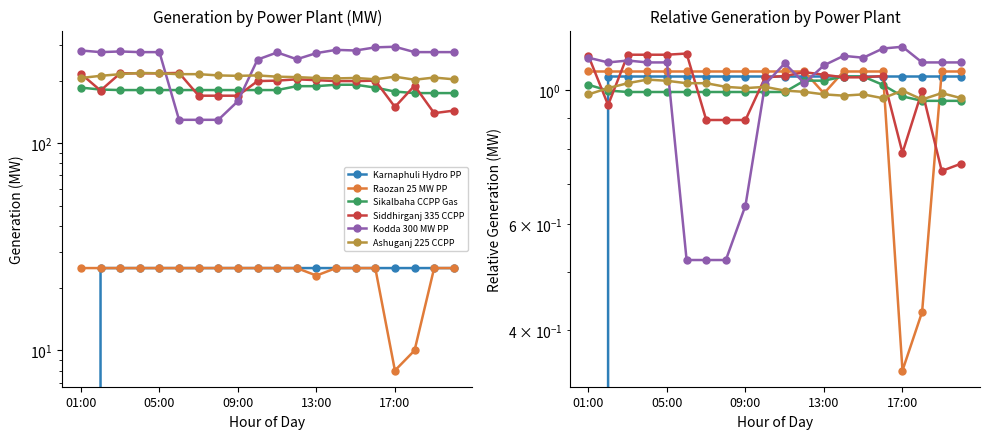

What is the spread (max minus min) of values at 13?

0.2